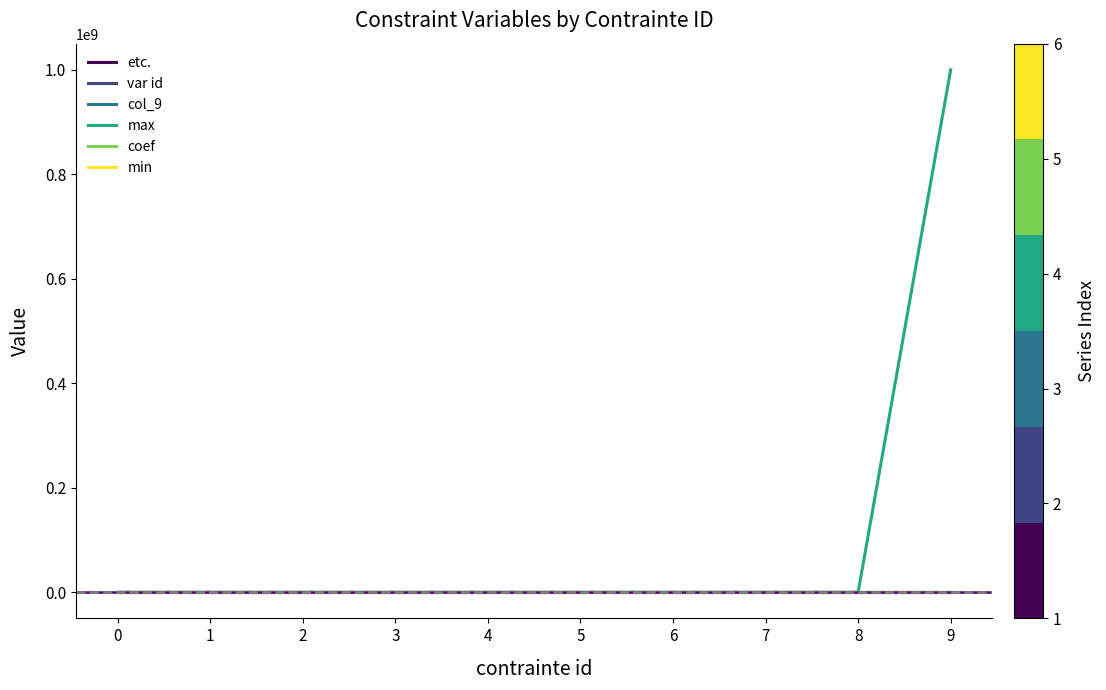

At which category is the sum across all series the highest?

9